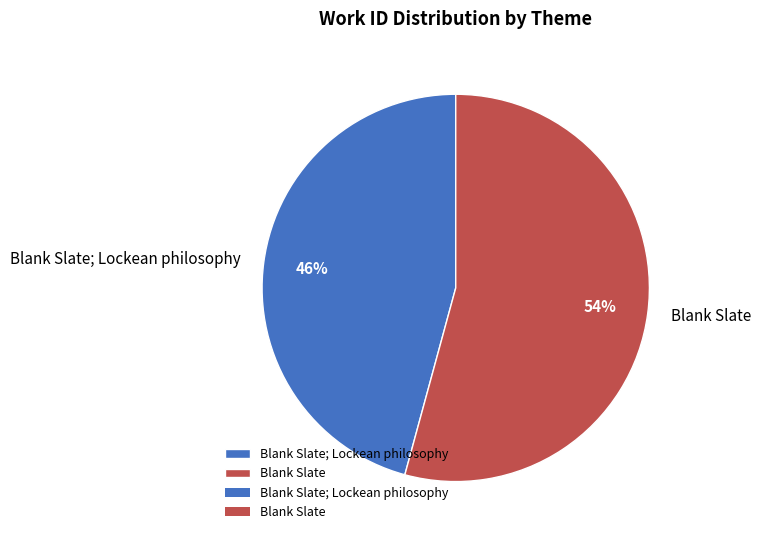

Combined, do Blank Slate and Blank Slate; Lockean philosophy account for over 50%?

Yes